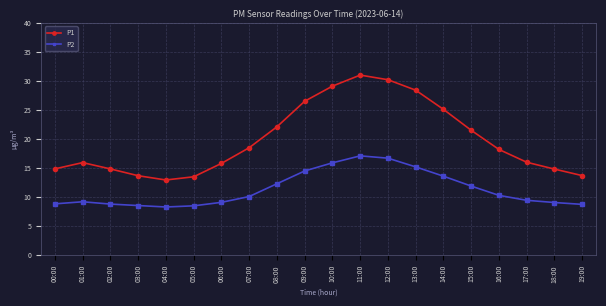

What are all the series names shown in the legend?

P1, P2